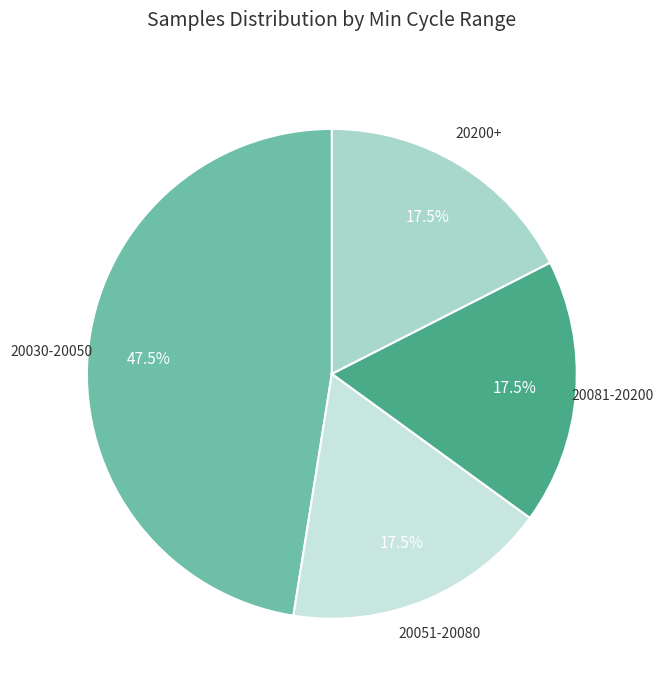

Does any single category account for the majority?

No